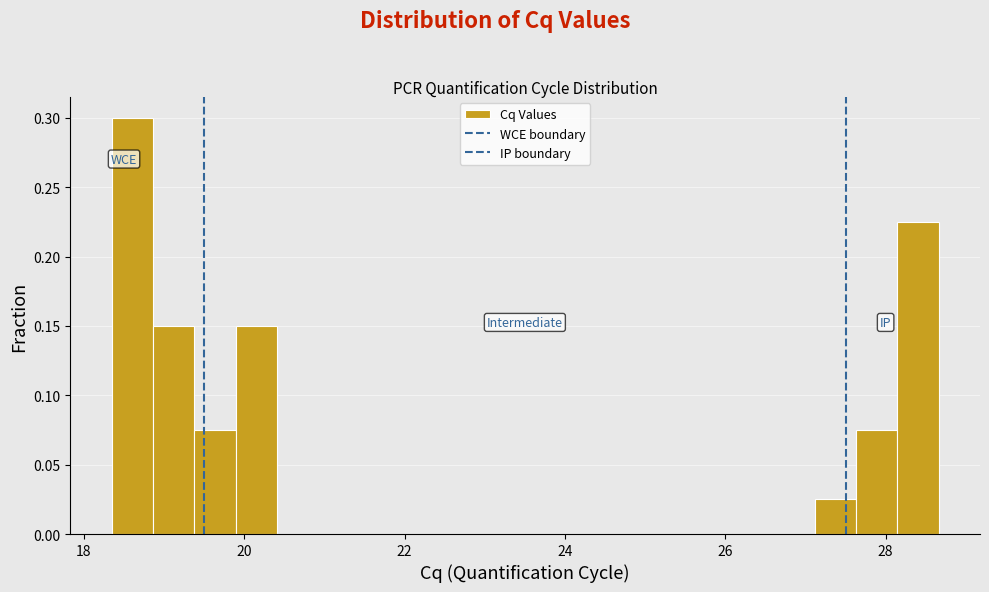

Read against the x-axis, roughly where is the centre of the tallest bar?

18.6